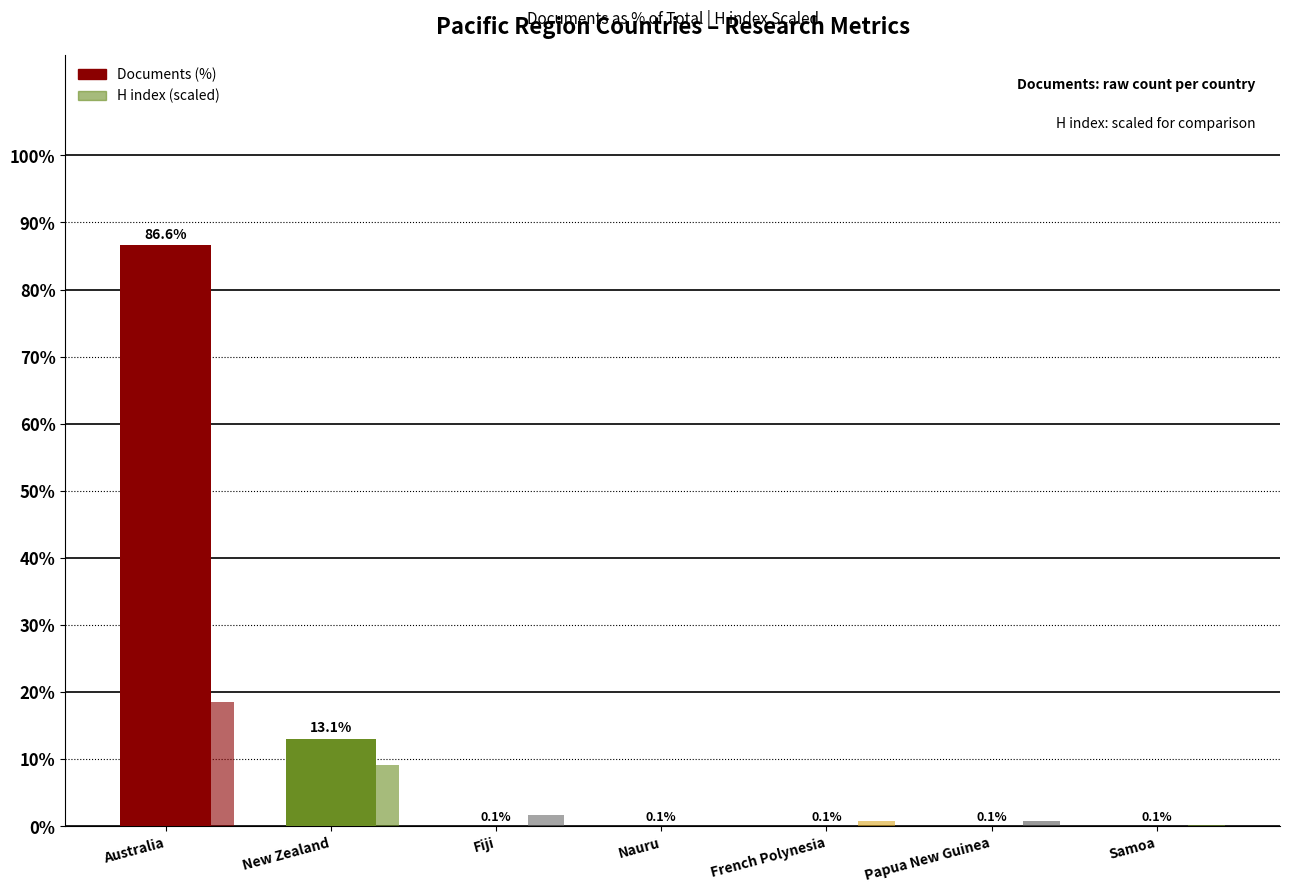

Reading left to right, list all the values displayed in this chart.

Documents: Australia=86.6	New Zealand=13.1	Fiji=0.1	Nauru=0.1	French Polynesia=0.1	Papua New Guinea=0.1	Samoa=0.1
H index (scaled): Australia=18.5	New Zealand=9.2	Fiji=1.7	Nauru=0.0	French Polynesia=0.7	Papua New Guinea=0.8	Samoa=0.2